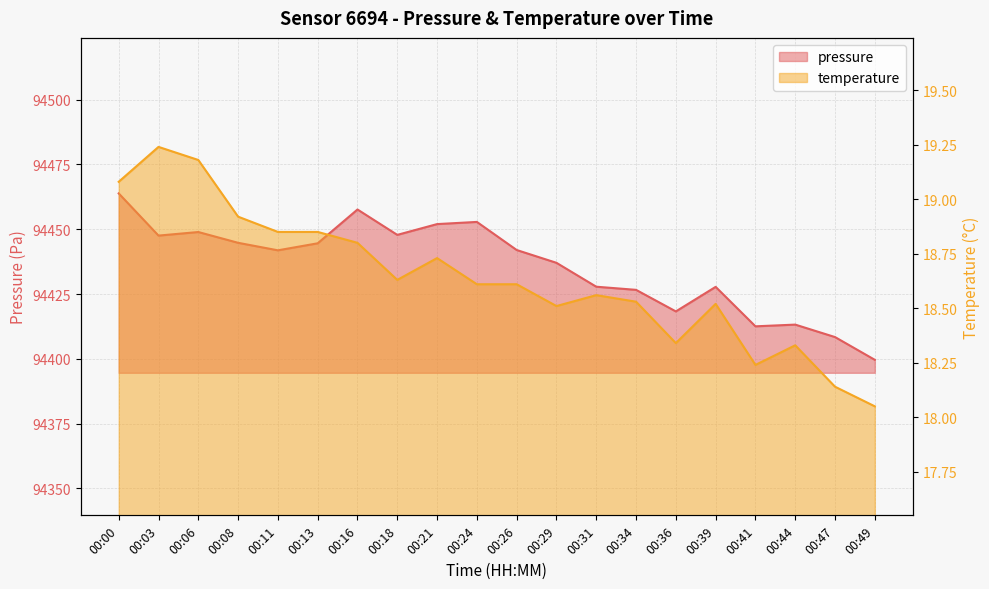

True or false: temperature has a value of 18.6 at 00:24.

True